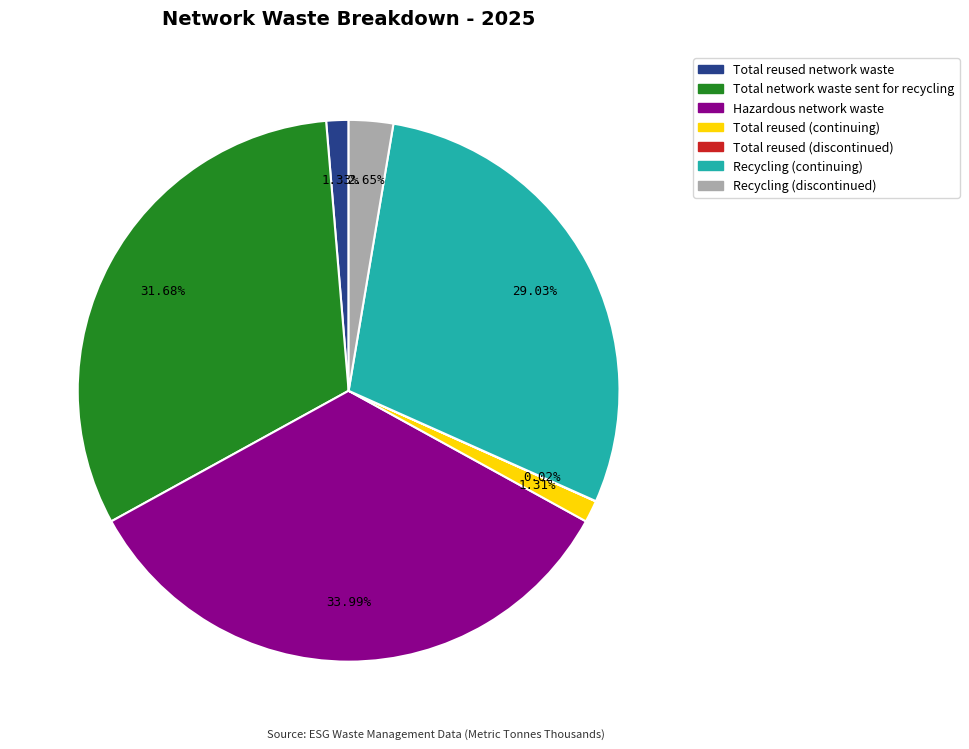

To the nearest percent, what is the combined percentage of Recycling (continuing) and Hazardous network waste?

63%